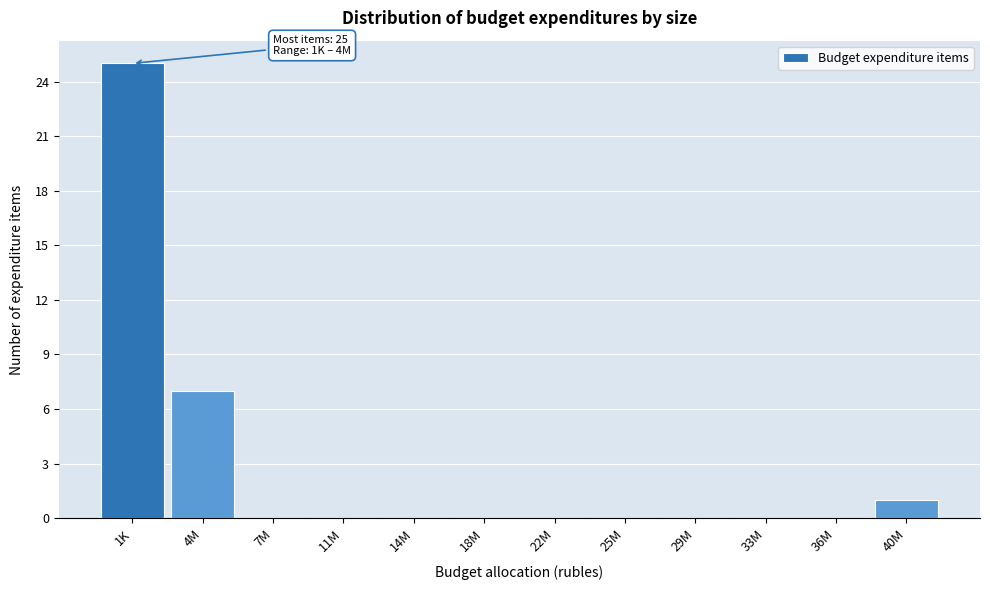

Reading left to right, list all the values displayed in this chart.

1K=25	4M=7	7M=0	11M=0	14M=0	18M=0	22M=0	25M=0	29M=0	33M=0	36M=0	40M=1